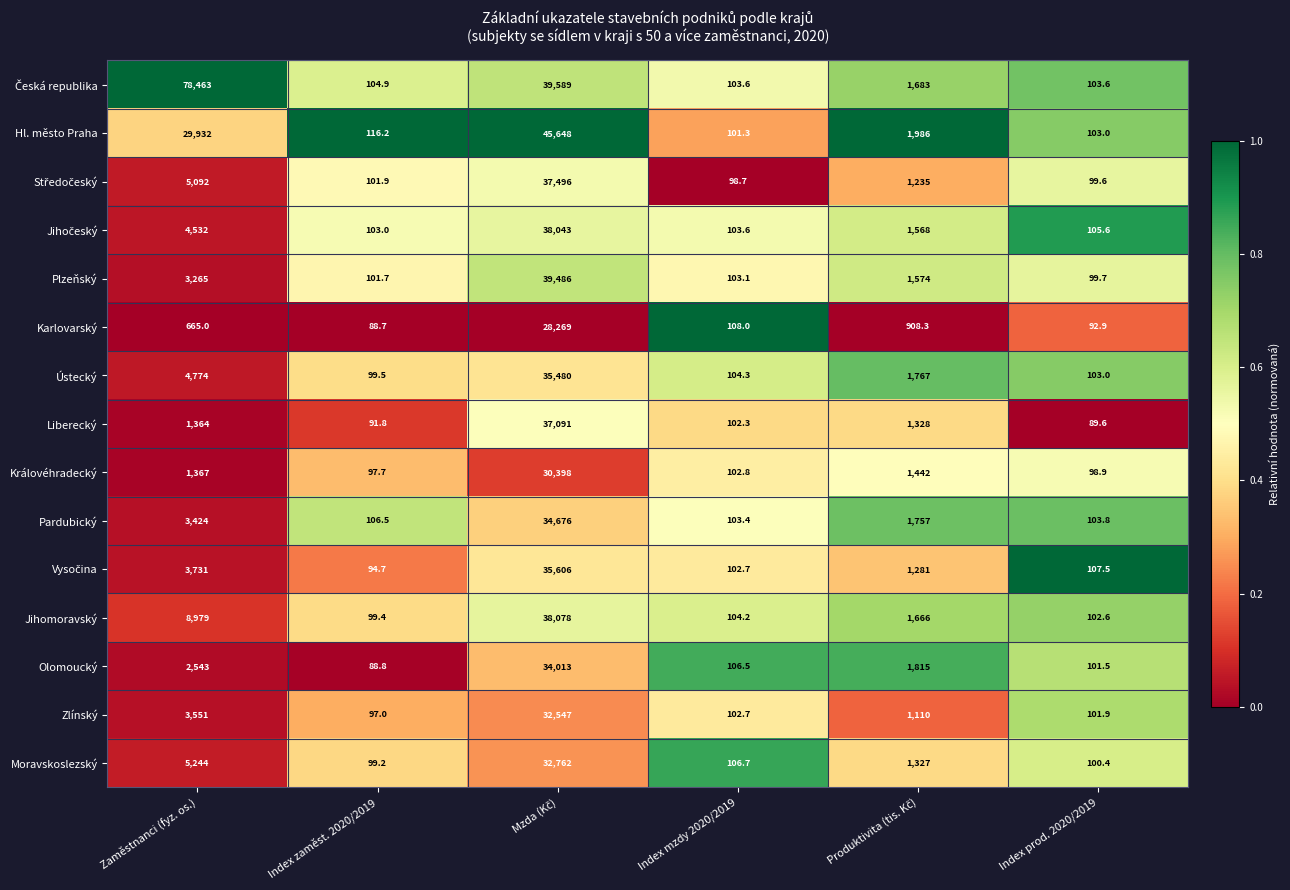

Which series changed the most between Index mzdy 2020/2019 and Index prod. 2020/2019?

Karlovarský